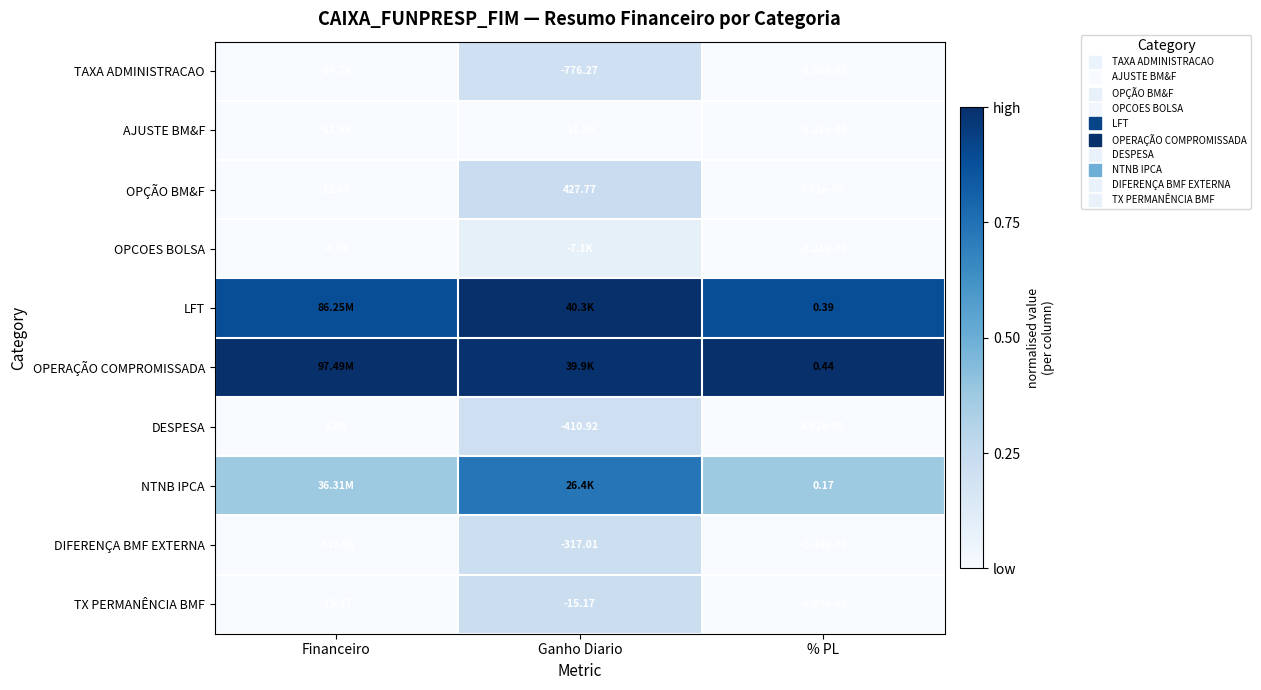

At which label does LFT reach its peak?

Ganho Diario